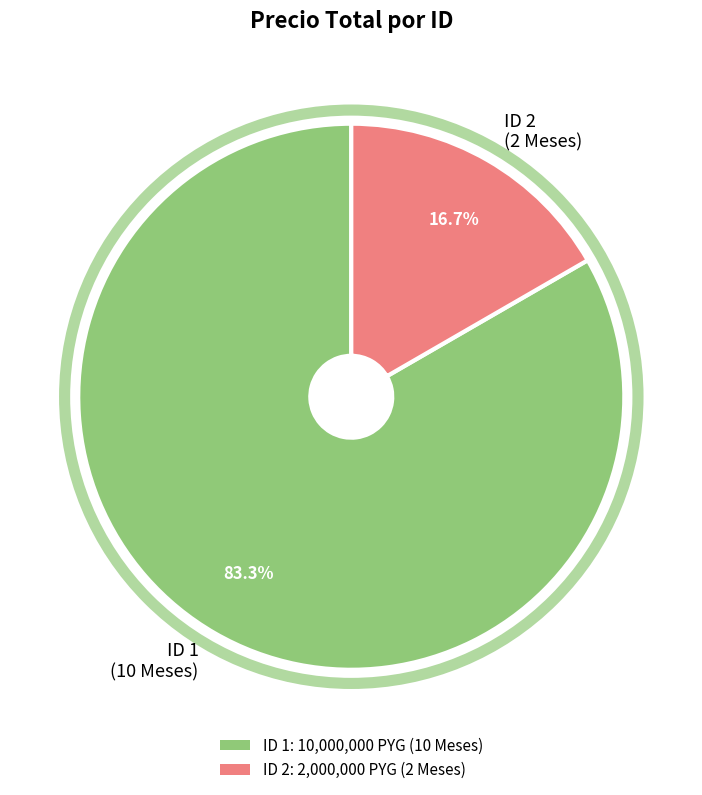

How many slices are in this pie chart?

2